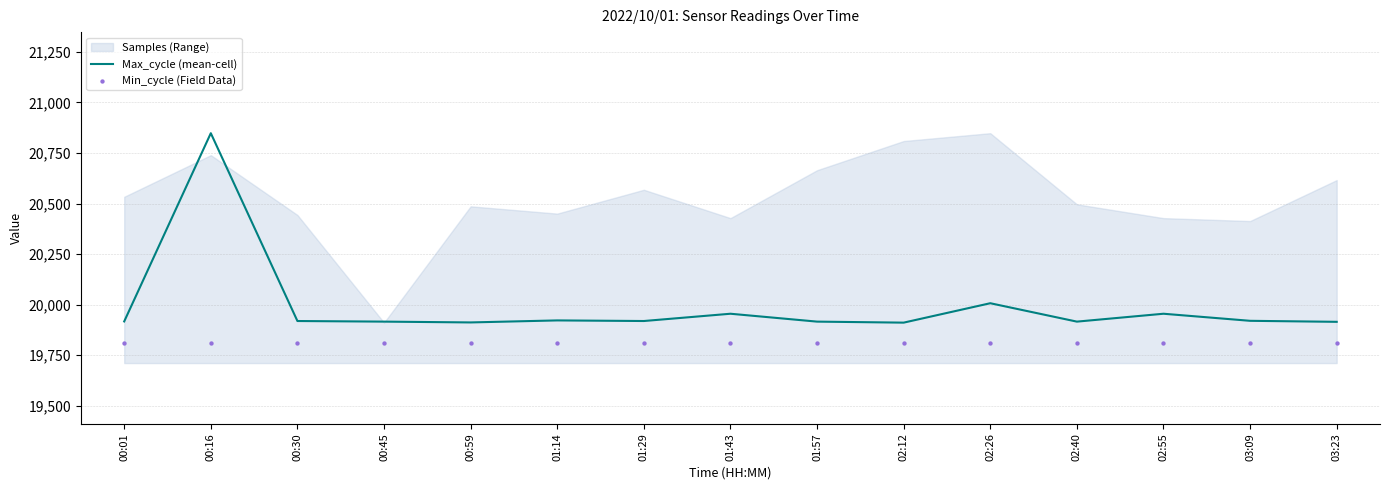

Which series has the largest total across all categories?

Max_cycle (mean-cell)